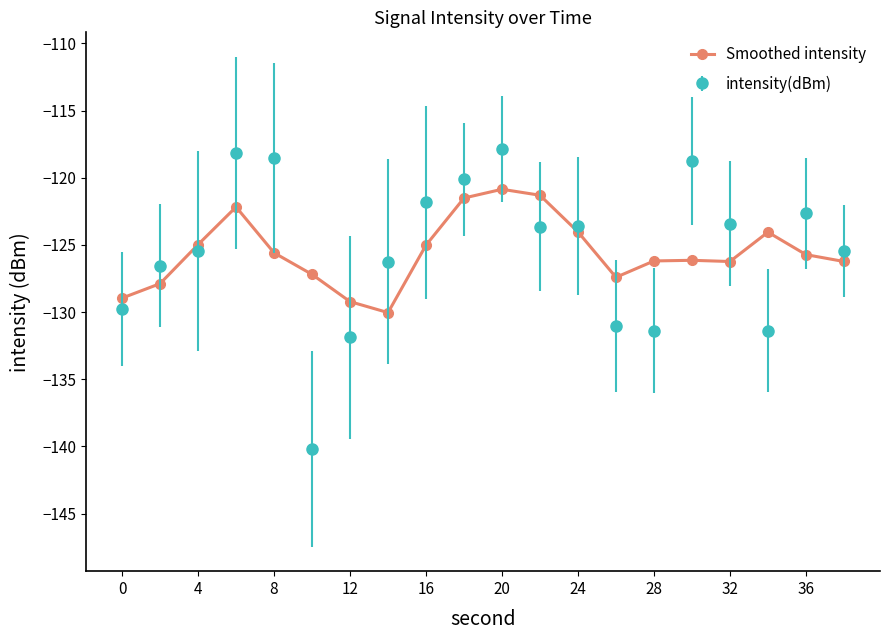

Rank the series by their maximum value, from highest to lowest.

intensity(dBm), Smoothed intensity